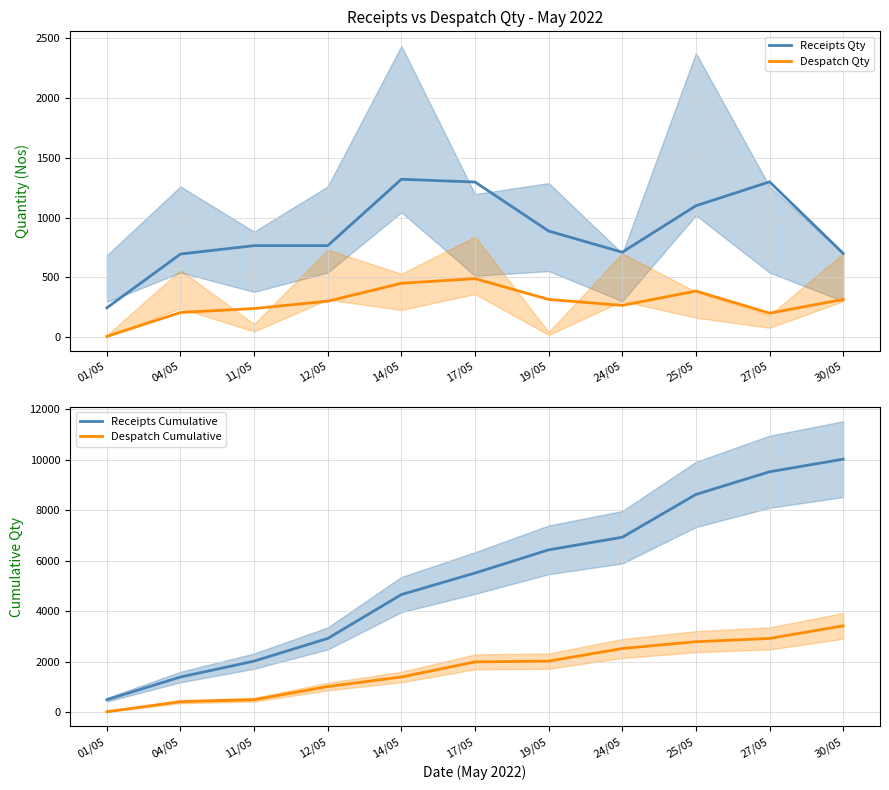

The value of Receipts Cumulative at 17/05 is 5513.0. True or false?

True